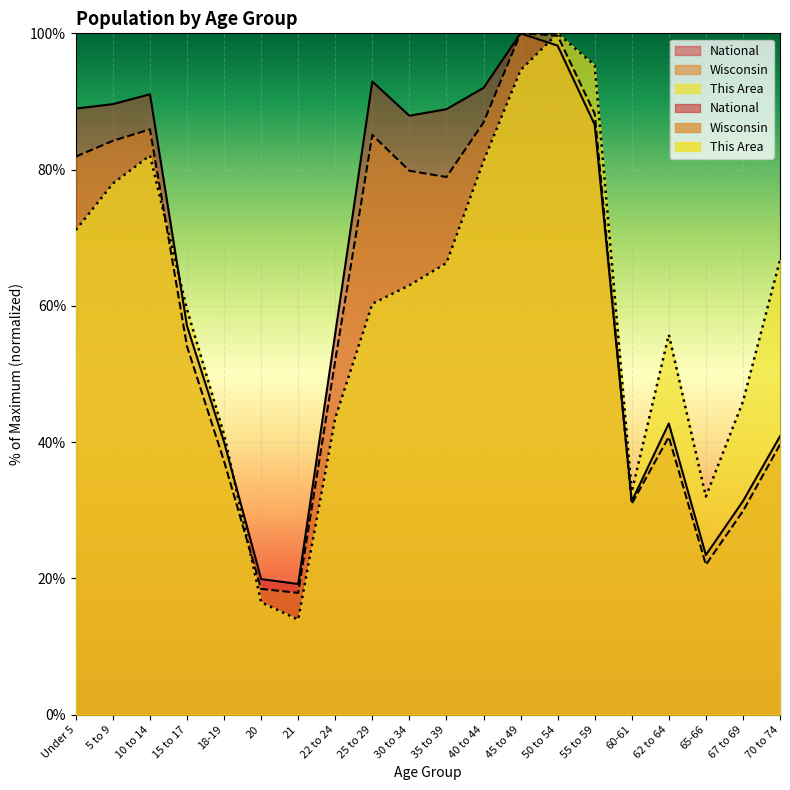

What is the value of the Wisconsin point at the 8th from the left?

52.0